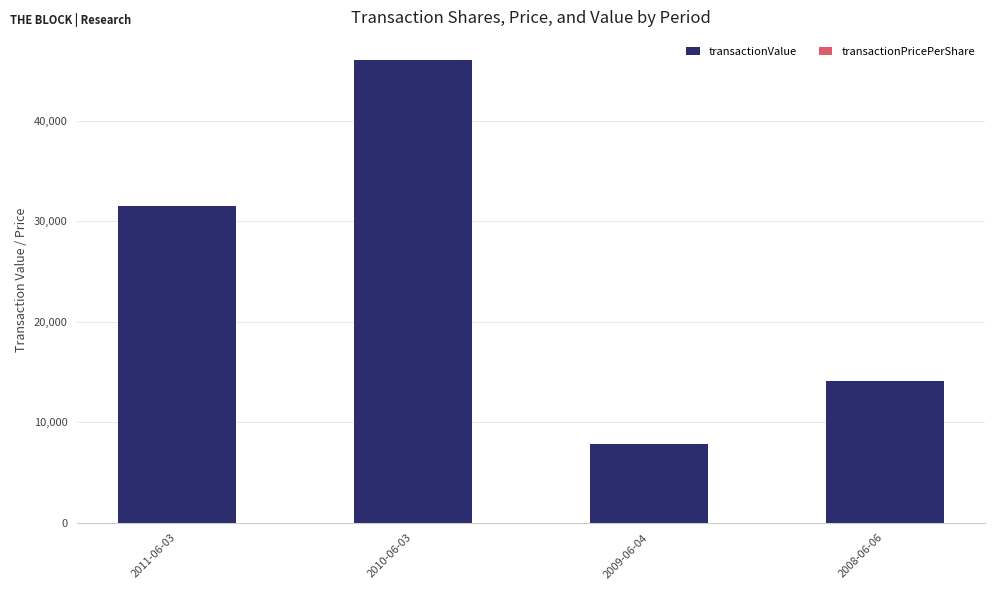

The value of transactionValue at 2008-06-06 is 22051.3. True or false?

False